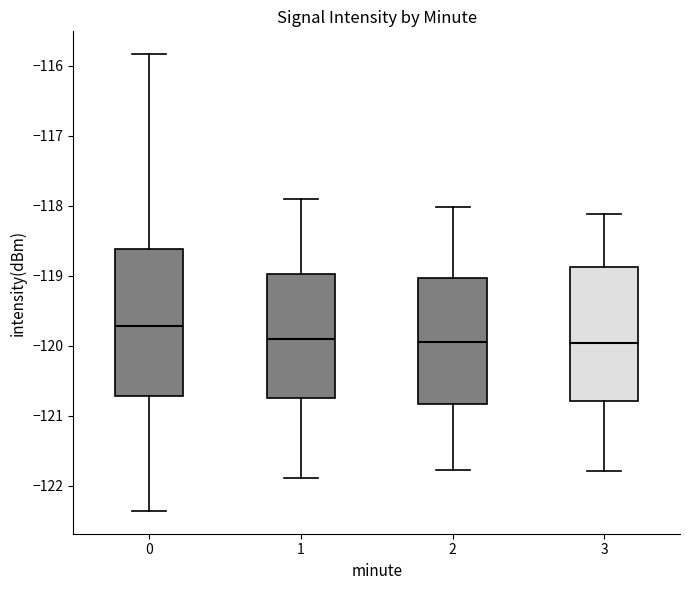

Reading left to right, transcribe this box plot: for each box, give where its median line is, the range the box spans, and where its two whiskers end, as read against the y-axis. The values are not printed on the chart, so give them approximately, as read against the axis.

0: median -119.7, box -120.7 to -118.6, whiskers -122.4 to -115.8
1: median -119.9, box -120.8 to -119.0, whiskers -121.9 to -117.9
2: median -120.0, box -120.8 to -119.0, whiskers -121.8 to -118.0
3: median -120.0, box -120.8 to -118.9, whiskers -121.8 to -118.1